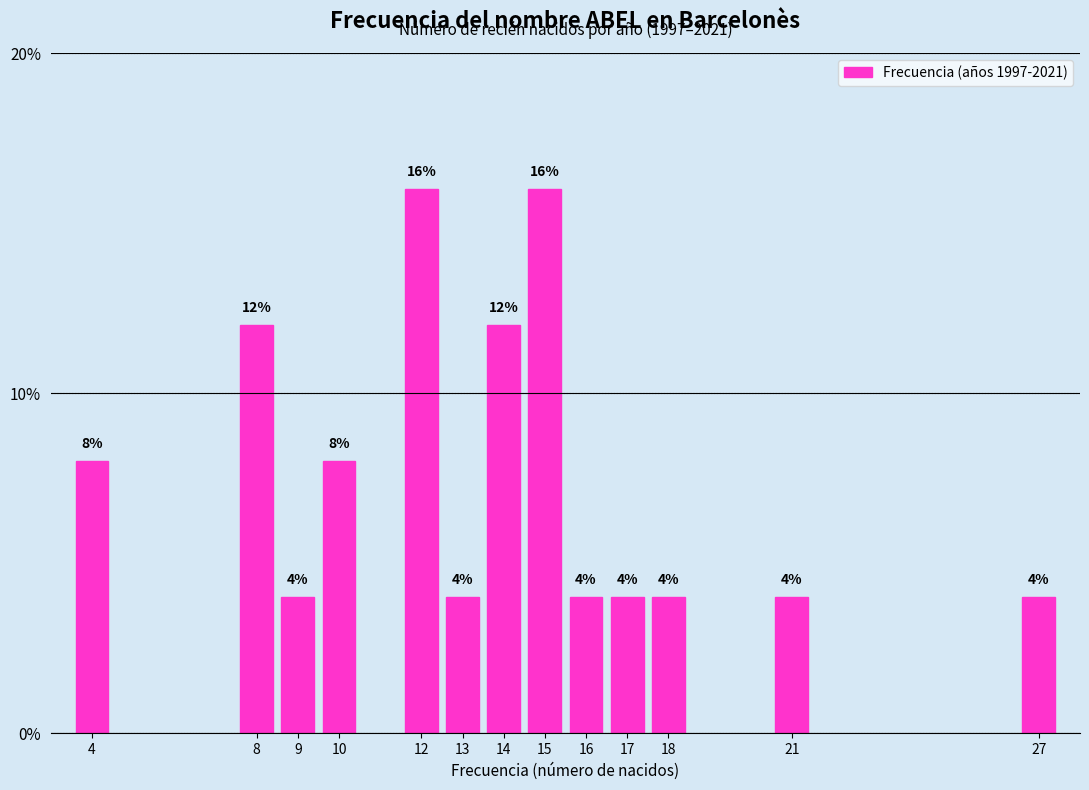

Reading left to right, list all the values displayed in this chart.

8	12	4	8	16	4	12	16	4	4	4	4	4